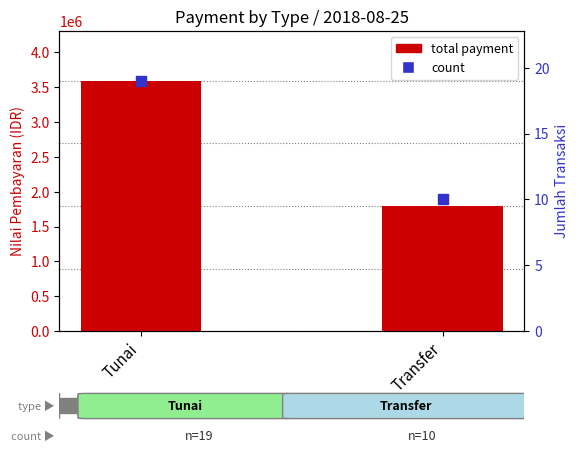

At how many categories does at least one series exceed 3132000?

1